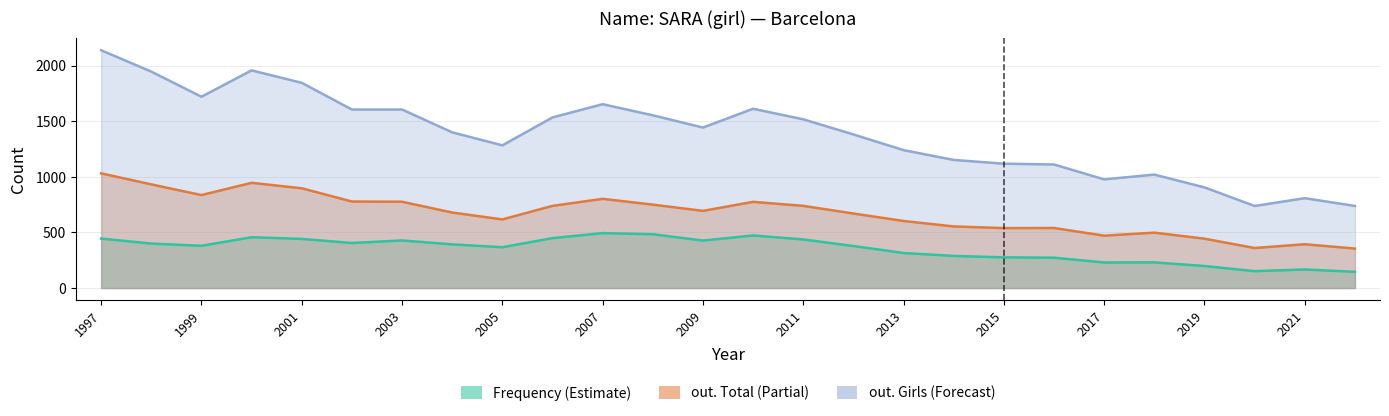

Between 2014 and 2000, which is larger?

2000